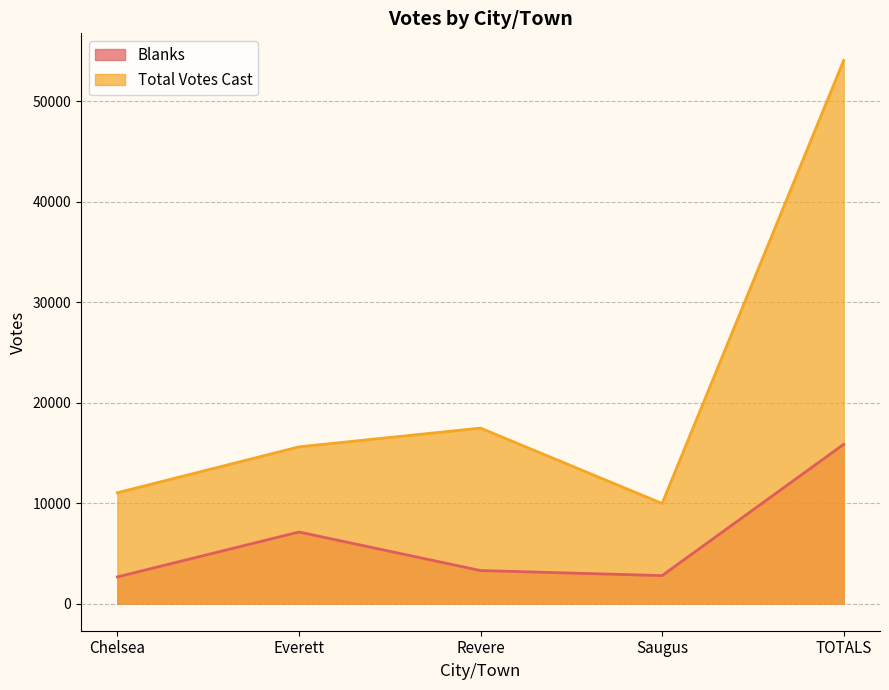

Where is Blanks nearest to the value 9252?

Everett